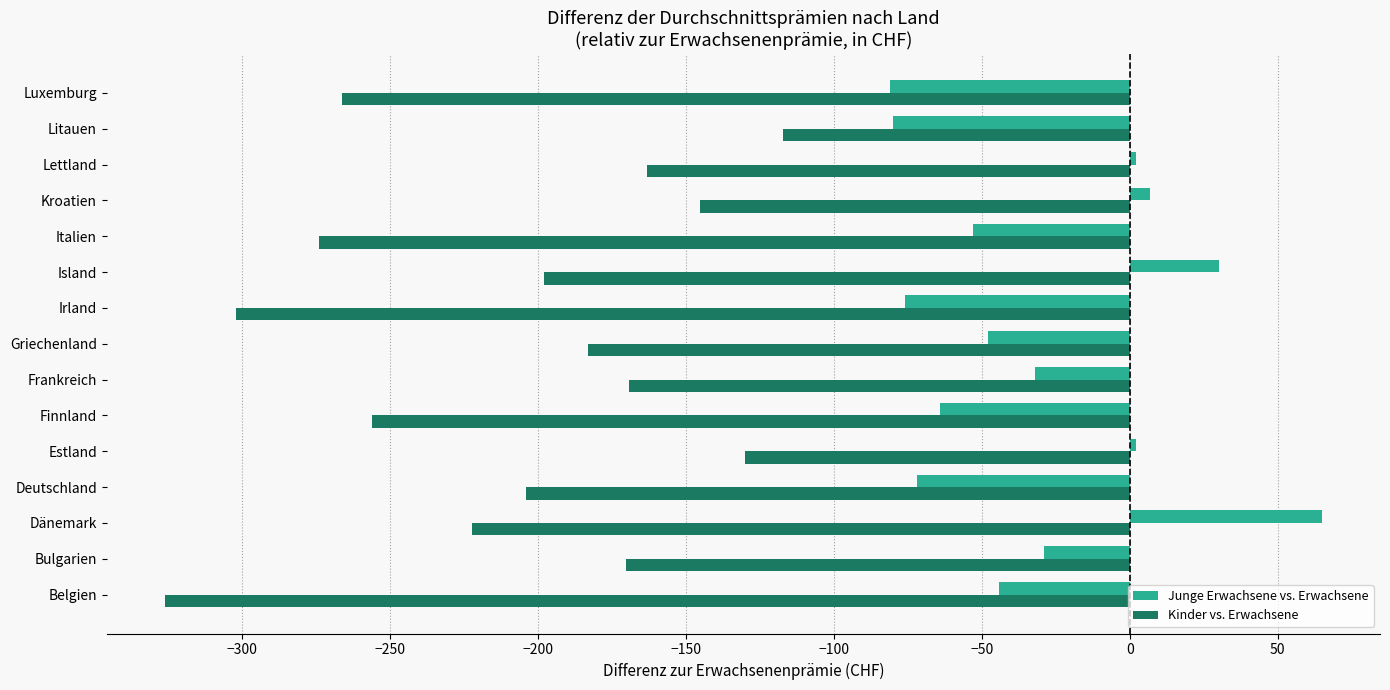

What is the average value of the Kinder vs. Erwachsene series?

-208